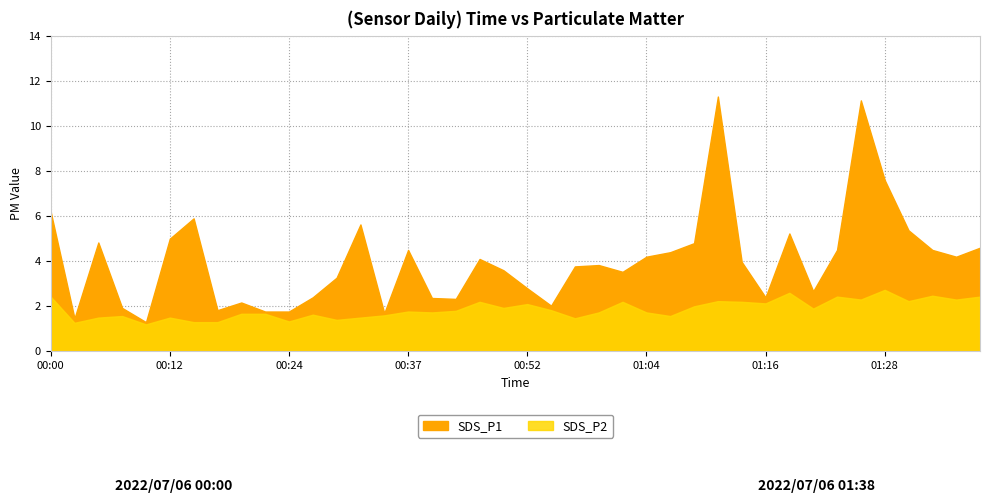

Does the chart display data point markers on the line(s)?

No